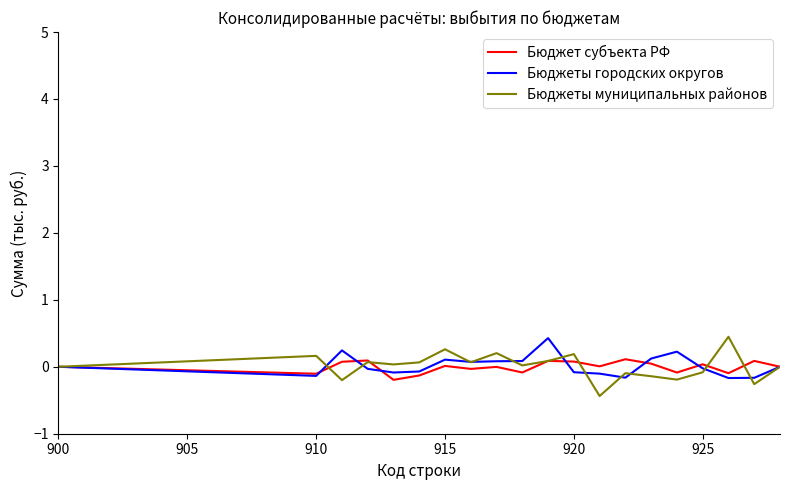

What is the highest value of the Бюджеты городских округов series?

0.4